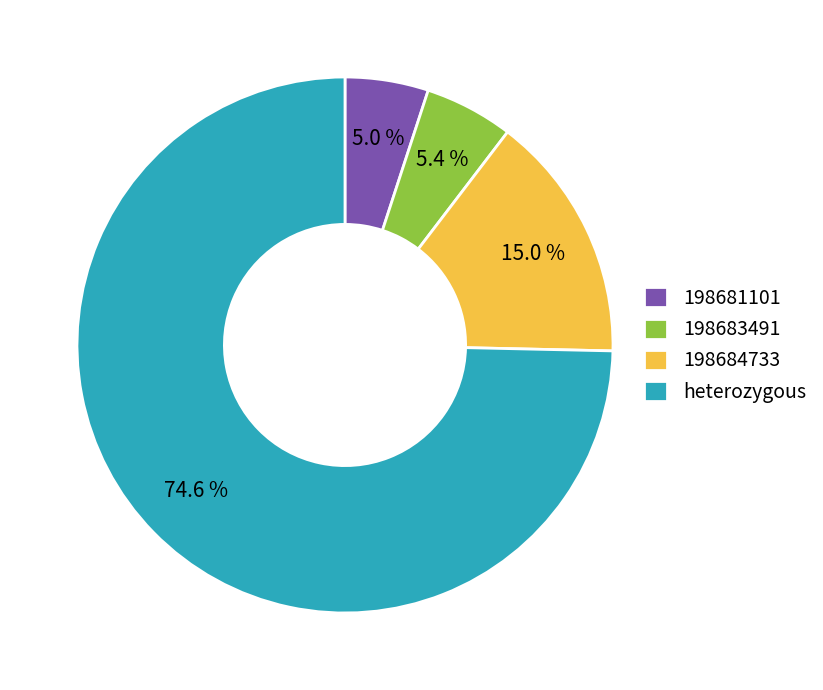

What is the largest slice in the pie chart?

heterozygous